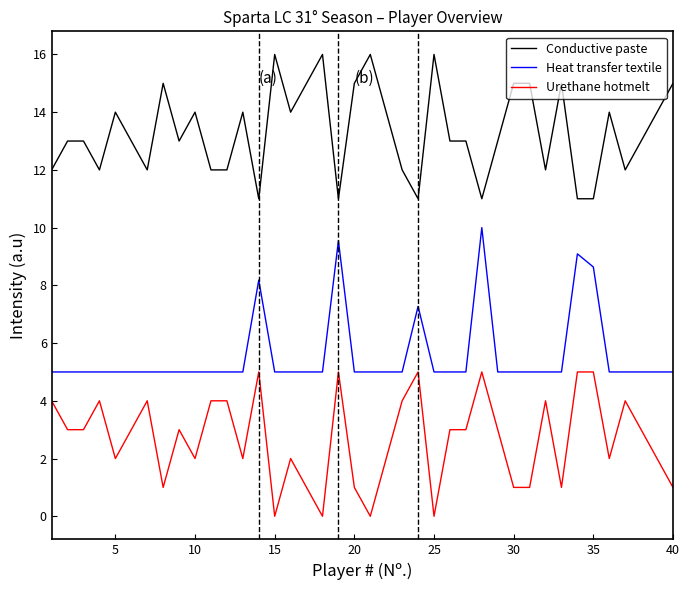

How many lines are shown in the chart?

3